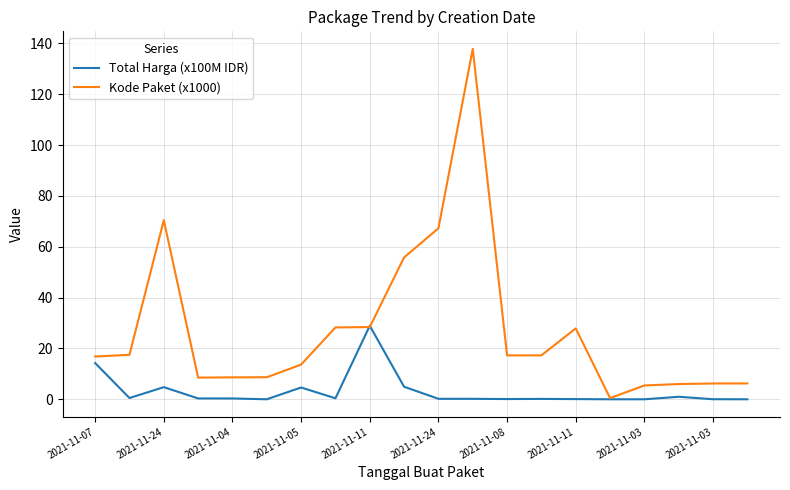

In Total Harga (x100M IDR), how many points are higher than both neighbors (excluding endpoints)?

5